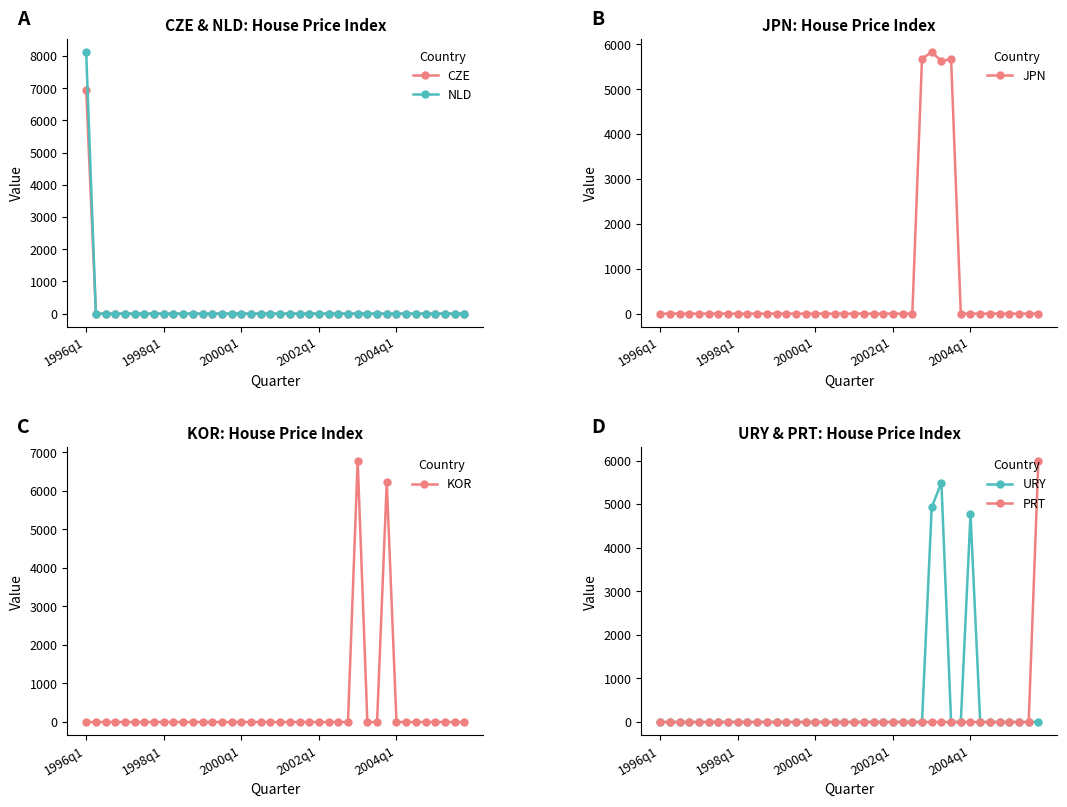

Is it true that NLD equals 0.0 at 20?

True